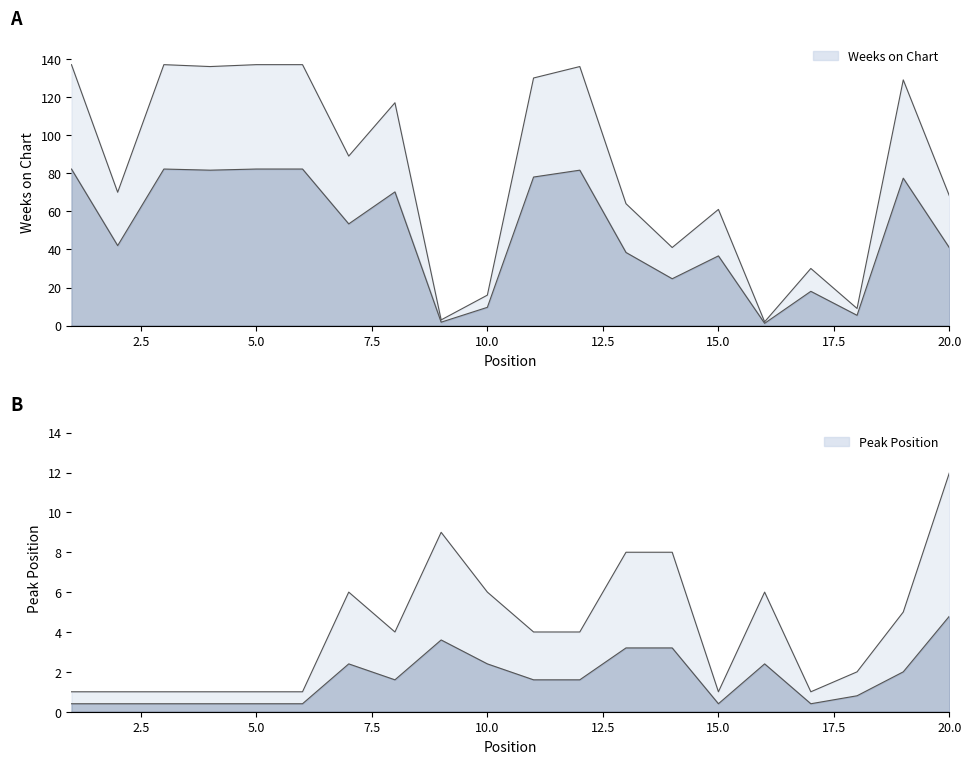

What is the total value across all series at 7?

95